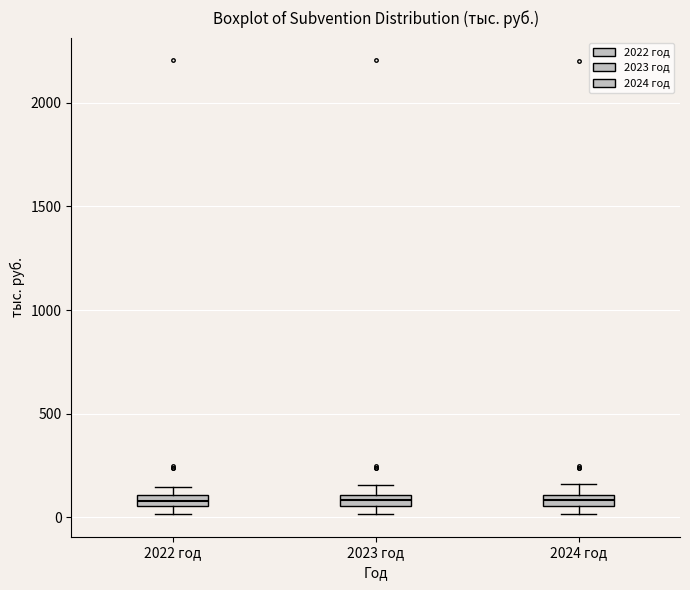

Where is the lower edge of the box for 2024 год on the y-axis? The values are not printed on the chart, so give them approximately, as read against the axis.

50